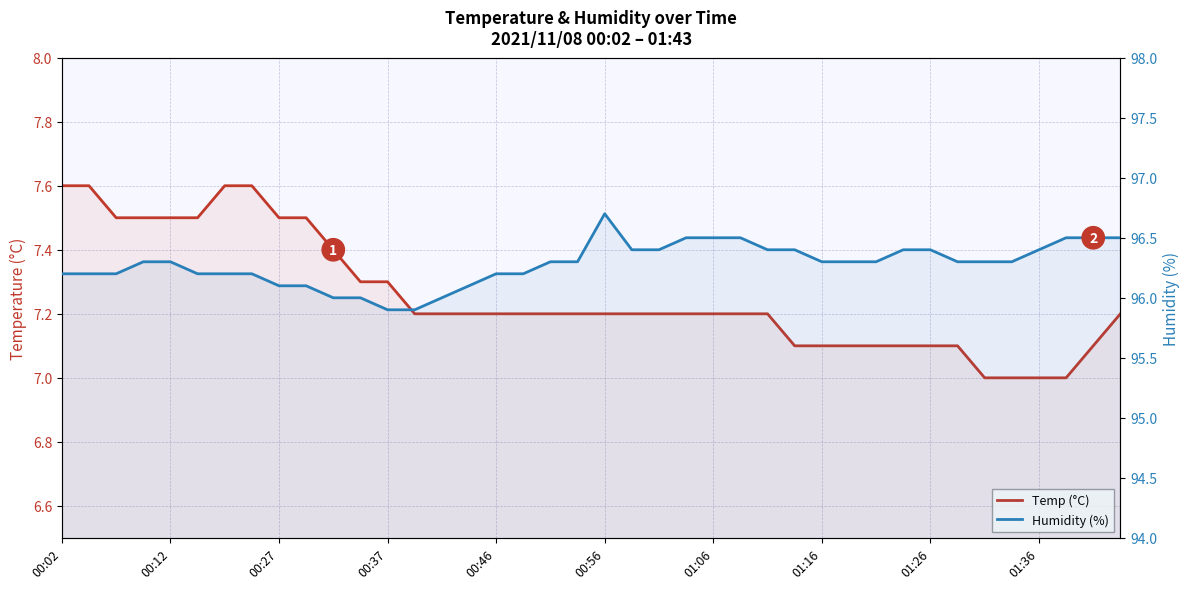

What are all the series names shown in the legend?

Temp (°C), Humidity (%)